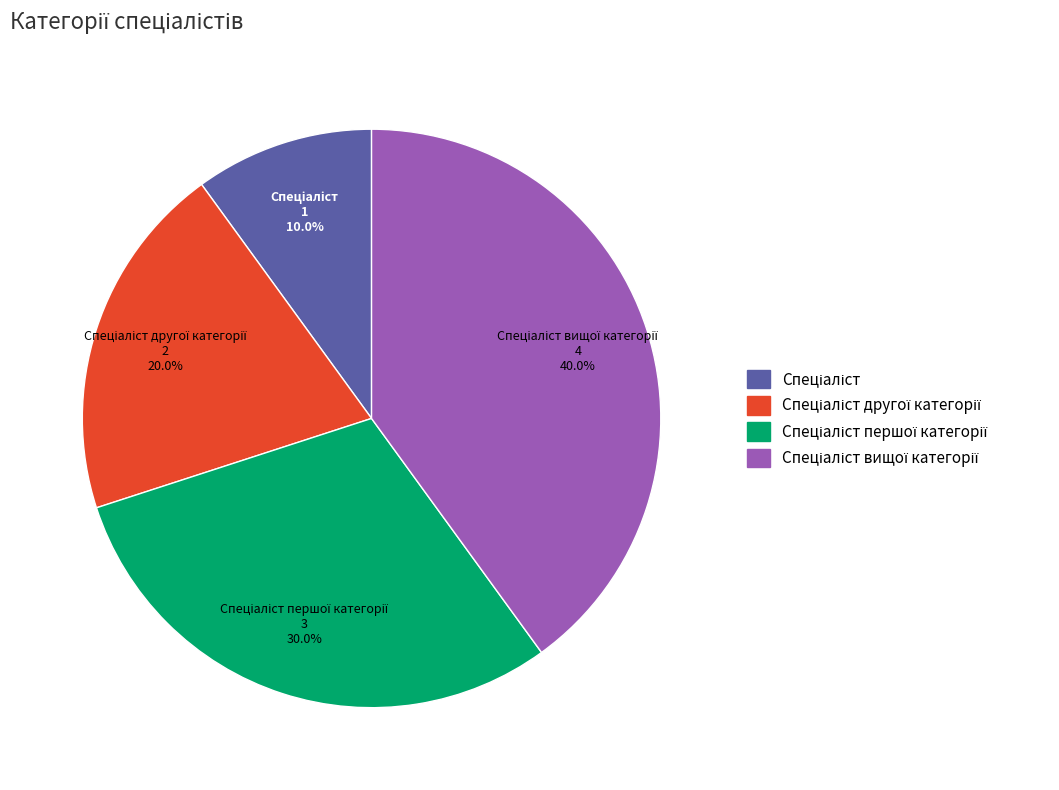

Is there a majority slice in this chart?

No